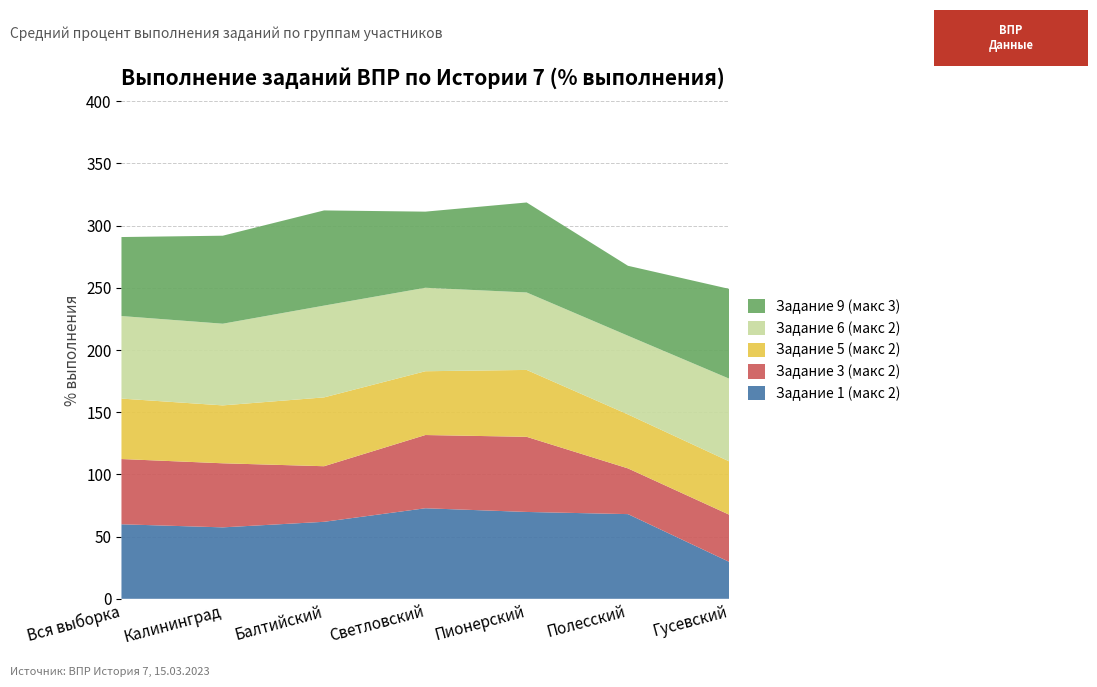

Reading left to right, what are all the values shown in this chart?

Задание 1 (макс 2): Вся выборка=59.9	Калининград=57.4	Балтийский=61.9	Светловский=72.8	Пионерский=69.8	Полесский=68.1	Гусевский=29.7
Задание 3 (макс 2): Вся выборка=52.4	Калининград=51.5	Балтийский=44.7	Светловский=58.9	Пионерский=60.4	Полесский=36.8	Гусевский=37.9
Задание 5 (макс 2): Вся выборка=48.6	Калининград=46.5	Балтийский=55.3	Светловский=51.3	Пионерский=53.8	Полесский=43.4	Гусевский=42.9
Задание 6 (макс 2): Вся выборка=66.3	Калининград=65.7	Балтийский=73.8	Светловский=67.1	Пионерский=62.3	Полесский=63.2	Гусевский=66.5
Задание 9 (макс 3): Вся выборка=63.5	Калининград=70.7	Балтийский=76.5	Светловский=61.2	Пионерский=72.3	Полесский=56.2	Гусевский=72.2